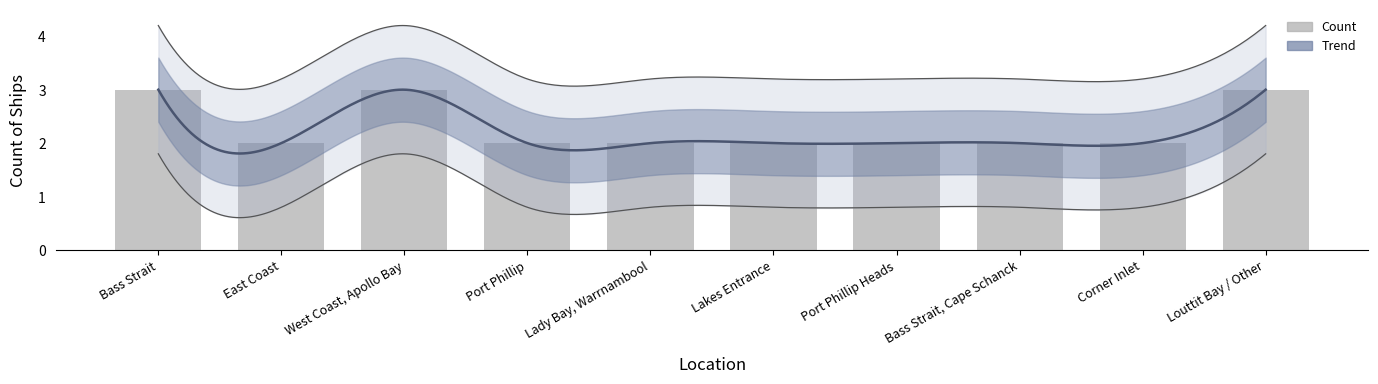

What is the smallest value displayed?

2